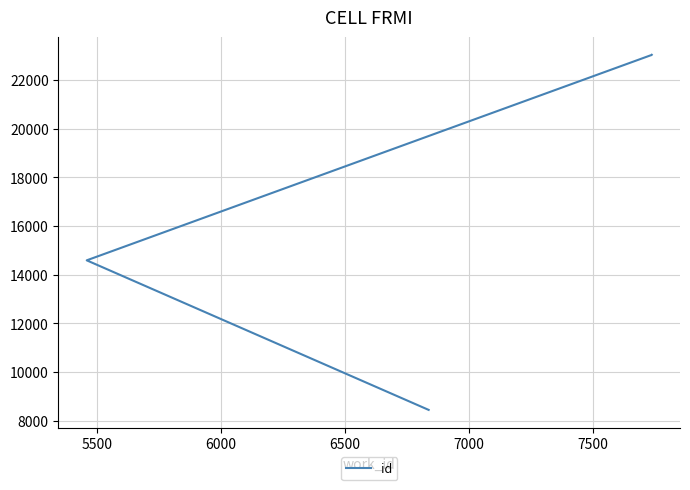

What is the difference between the maximum and second lowest values?

8447